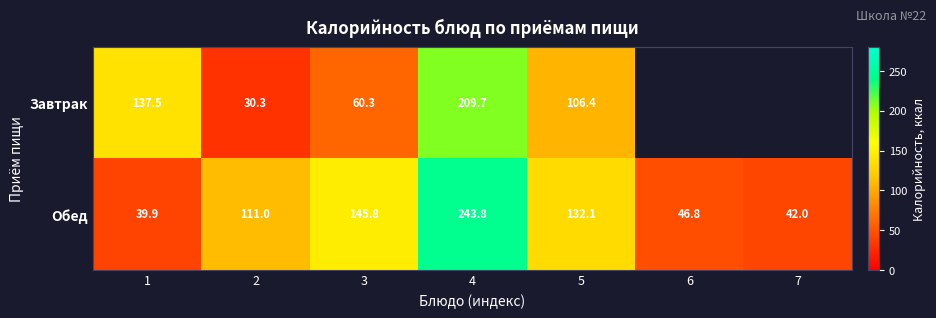

What is the average value of the Обед series?

108.8